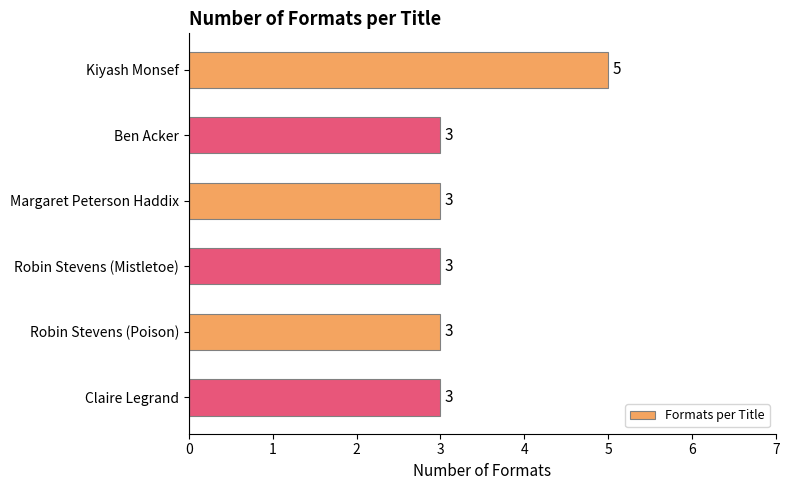

Count the values in the range 3 to 4.

5